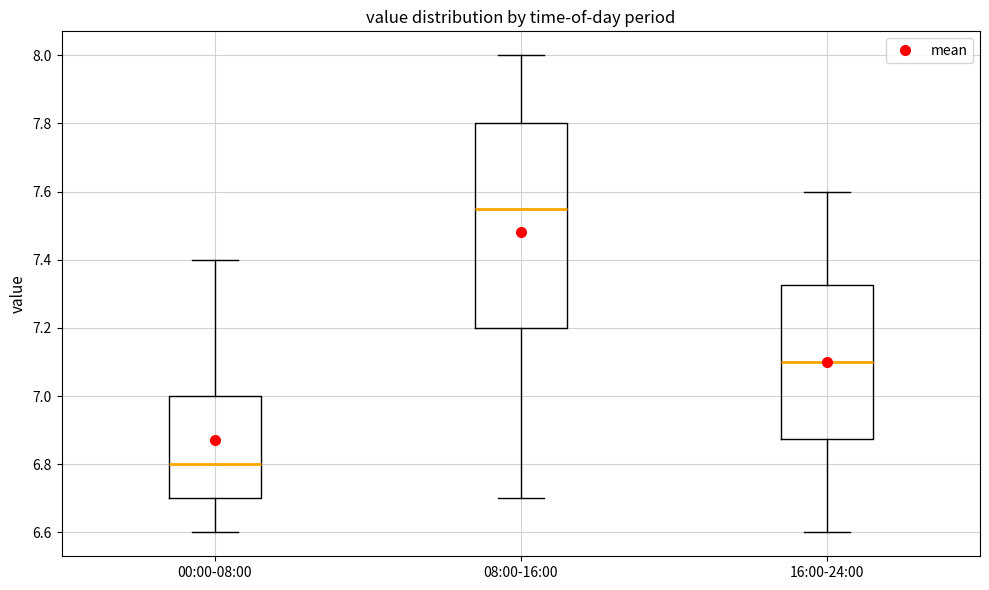

Which box has the highest median line?

08:00-16:00